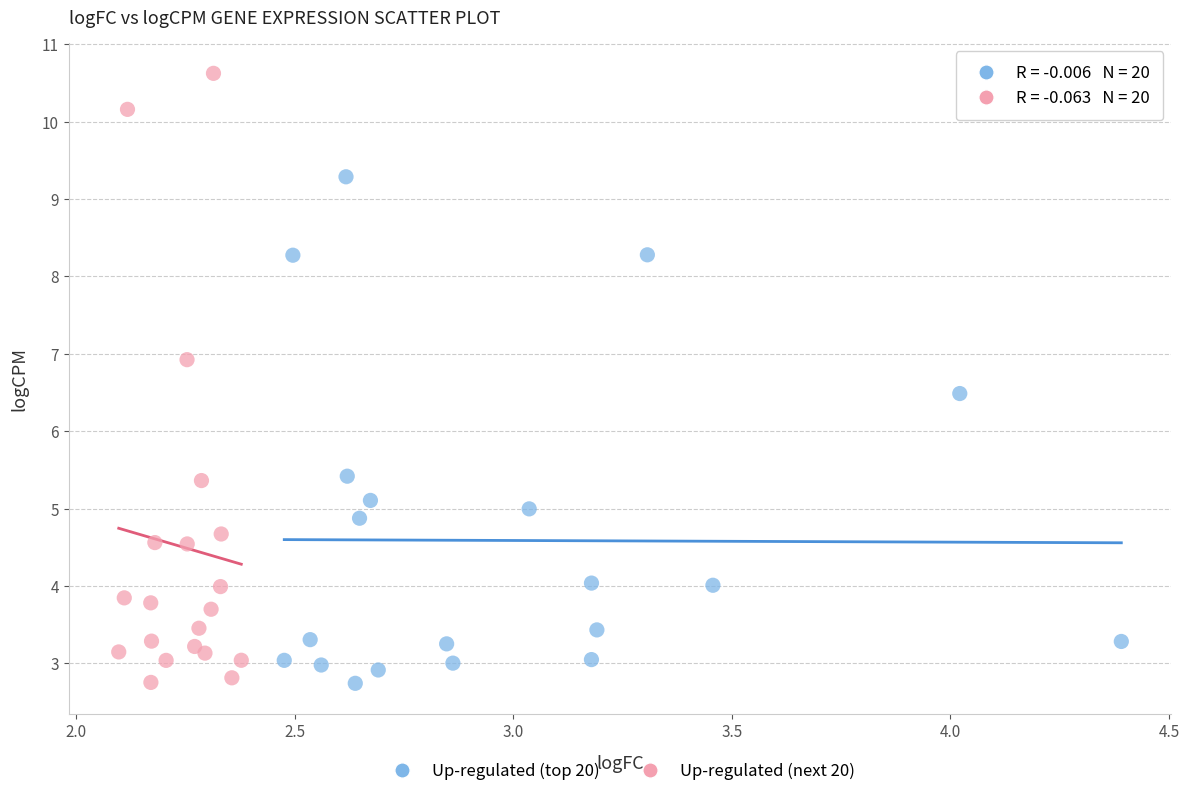

Which series has the largest Y range (max minus min)?

Up-regulated (next 20)